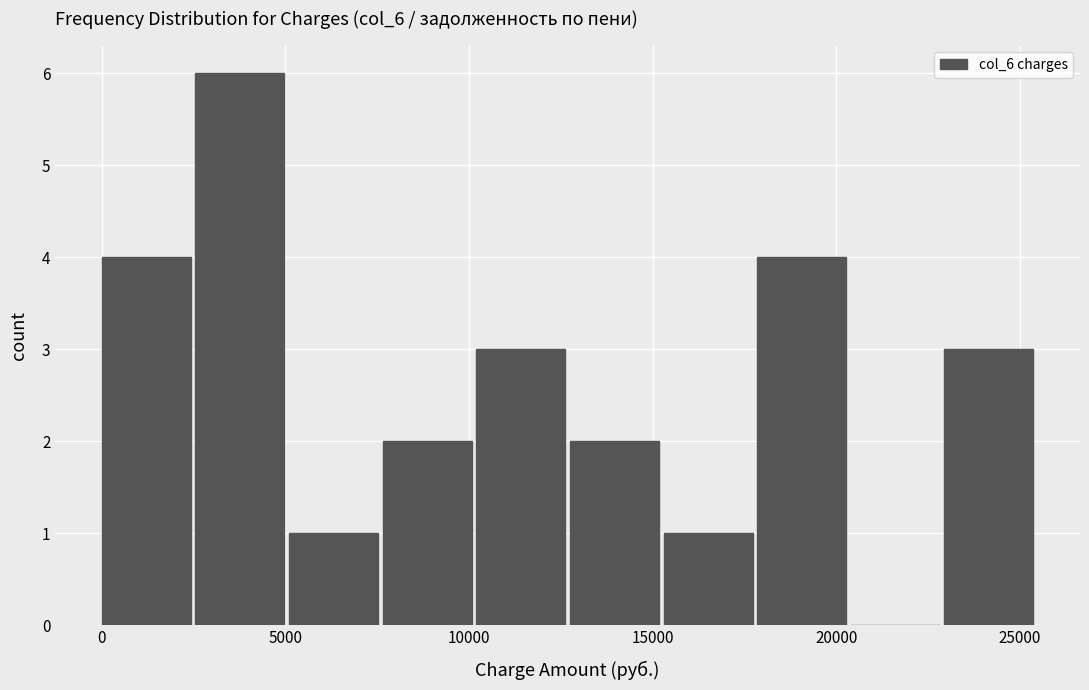

Over which range of the x-axis is the bar tallest?

2500 to 5000